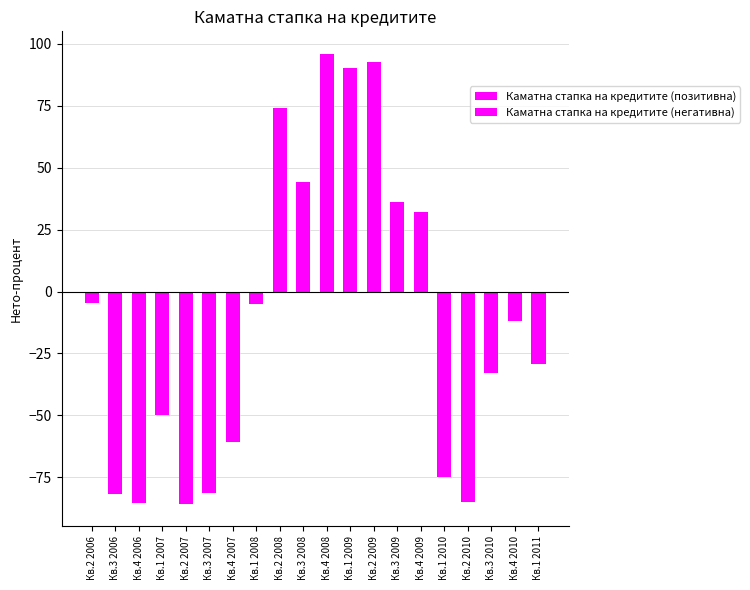

What is the difference between the maximum and minimum values in the Каматна стапка на кредитите (негативна) series?

85.6